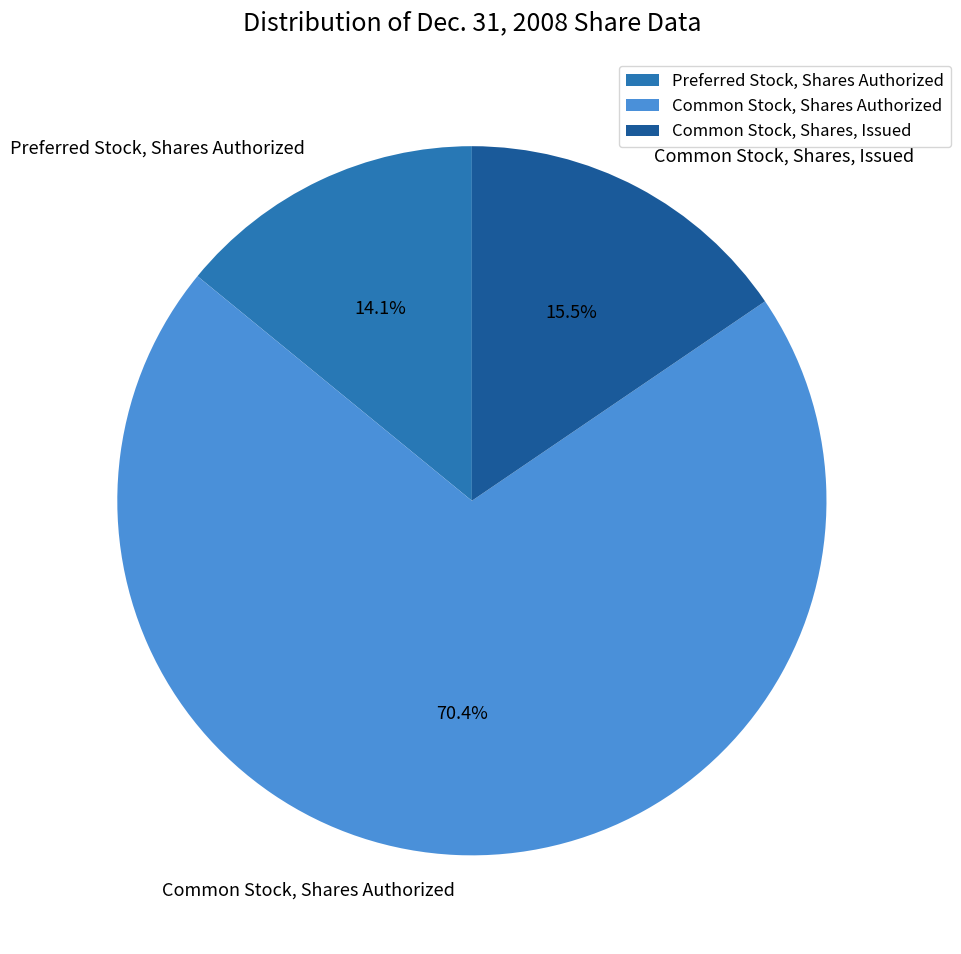

To the nearest percent, what is the difference between the largest and smallest slice percentages?

56%